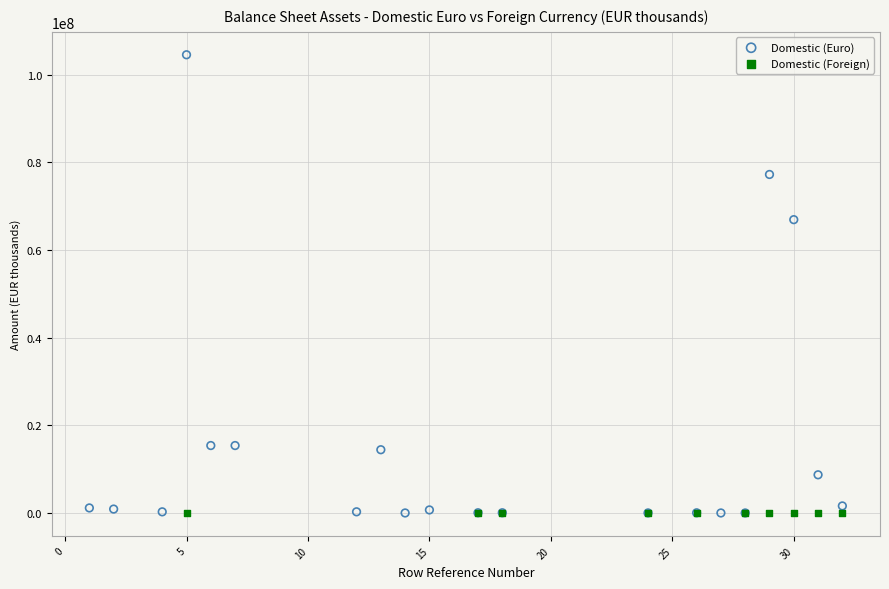

What are all the series names shown in the legend?

Domestic (Euro), Domestic (Foreign)